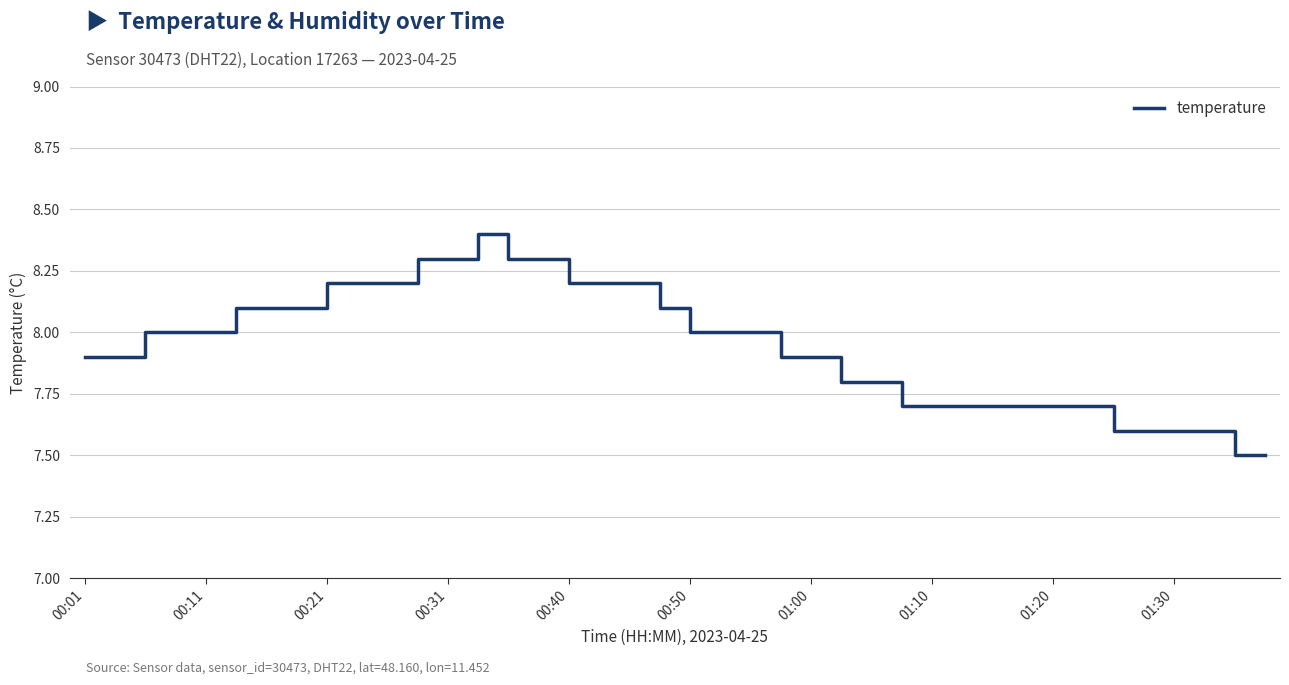

What is the difference between the maximum and minimum values?

0.9